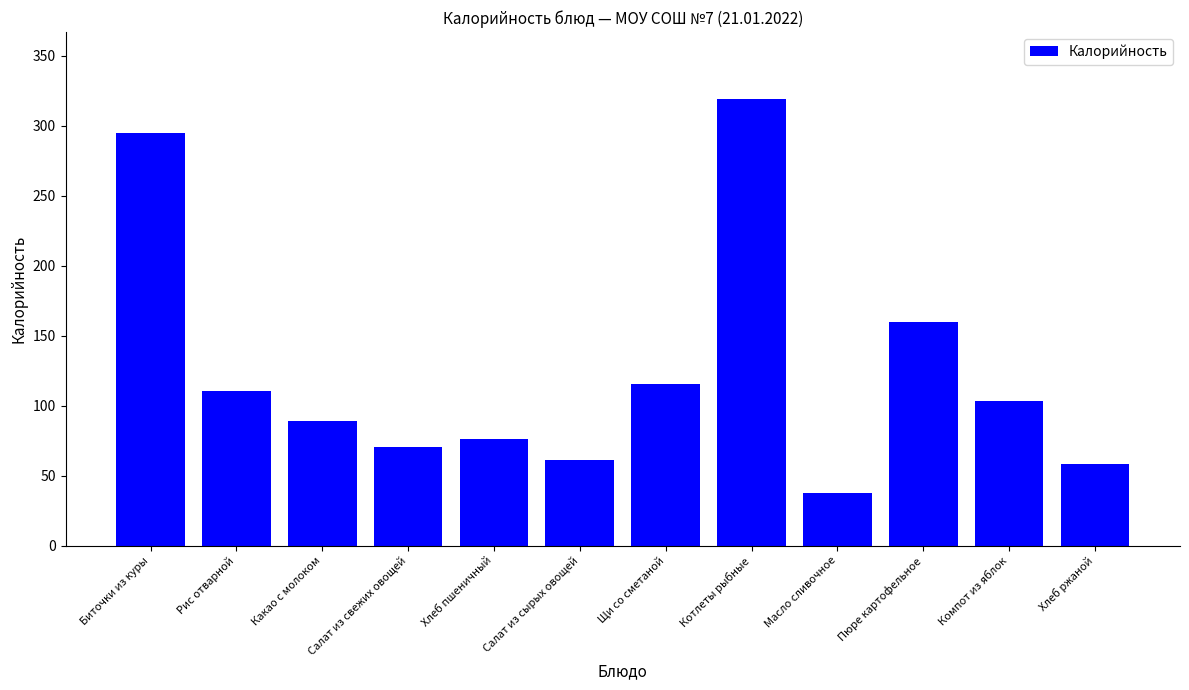

Reading left to right, list all the values displayed in this chart.

295.1	110.6	89.3	70.4	76.2	61.1	115.5	319.0	37.3	159.9	103.3	58.5